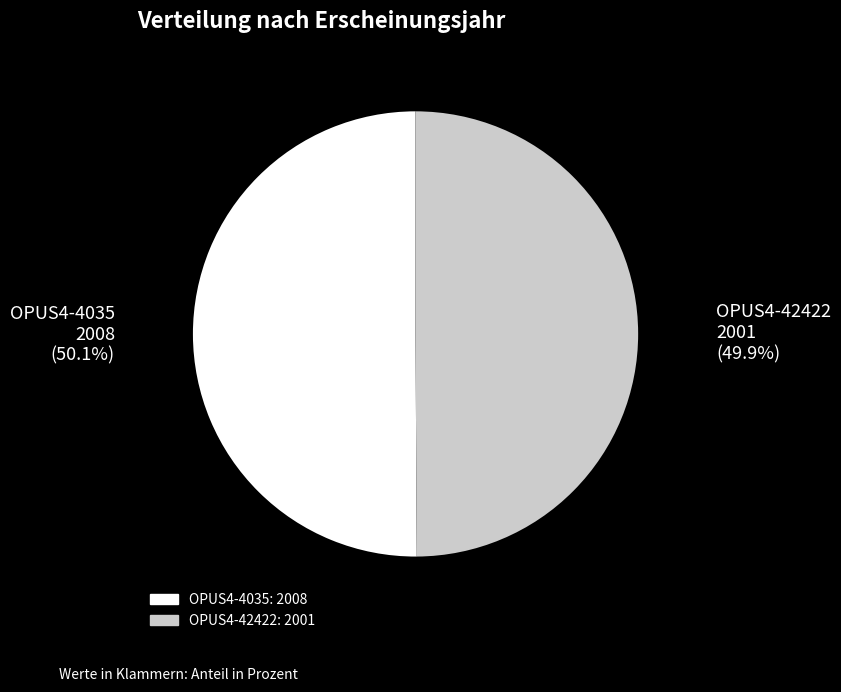

True or false: OPUS4-4035 accounts for 39% of the total.

False